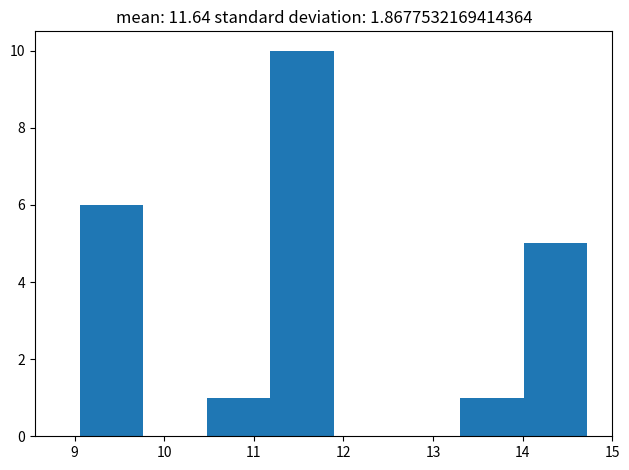

Reading left to right, transcribe this chart: for each bar, give the range it covers on the x-axis and its height. Neither the bar edges nor the heights are printed on the chart, so give them approximately, as read against the axes.

9.1 to 9.8: 6
9.8 to 10.5: 0
10.5 to 11.2: 1
11.2 to 11.9: 10
11.9 to 12.6: 0
12.6 to 13.3: 0
13.3 to 14.0: 1
14.0 to 14.7: 5